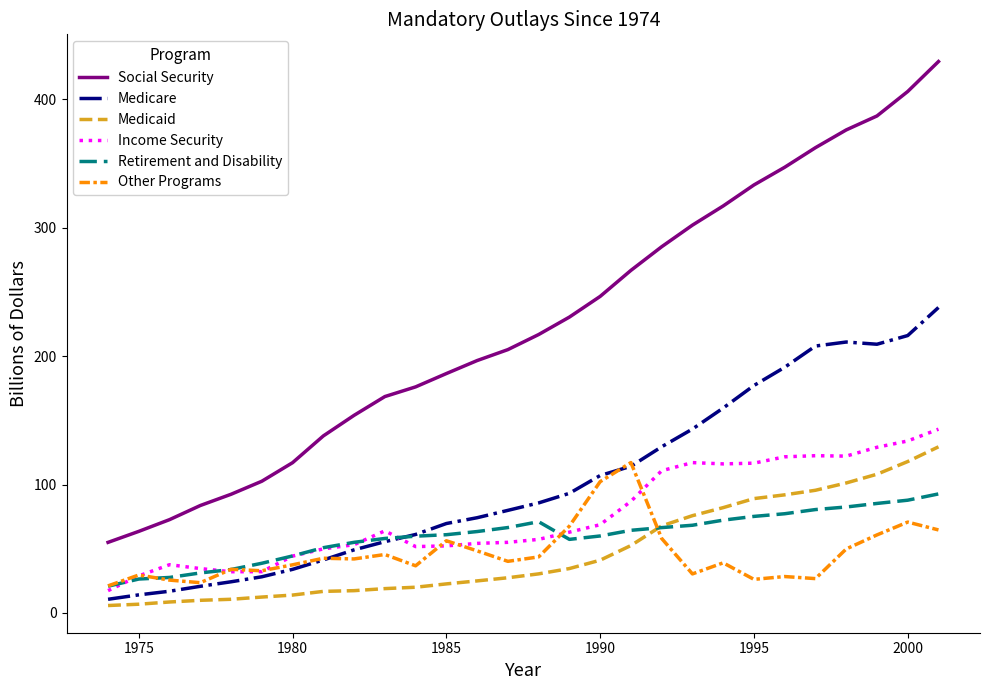

What is the difference between the maximum and minimum values in the Retirement and Disability series?

71.9